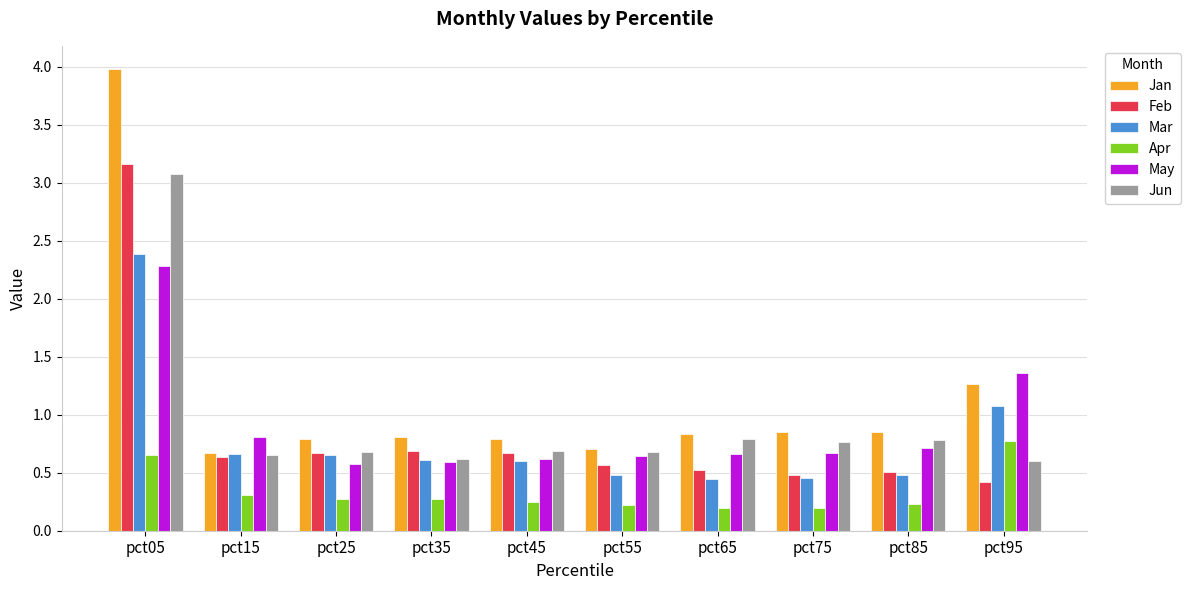

At which label does Apr reach its peak?

pct95